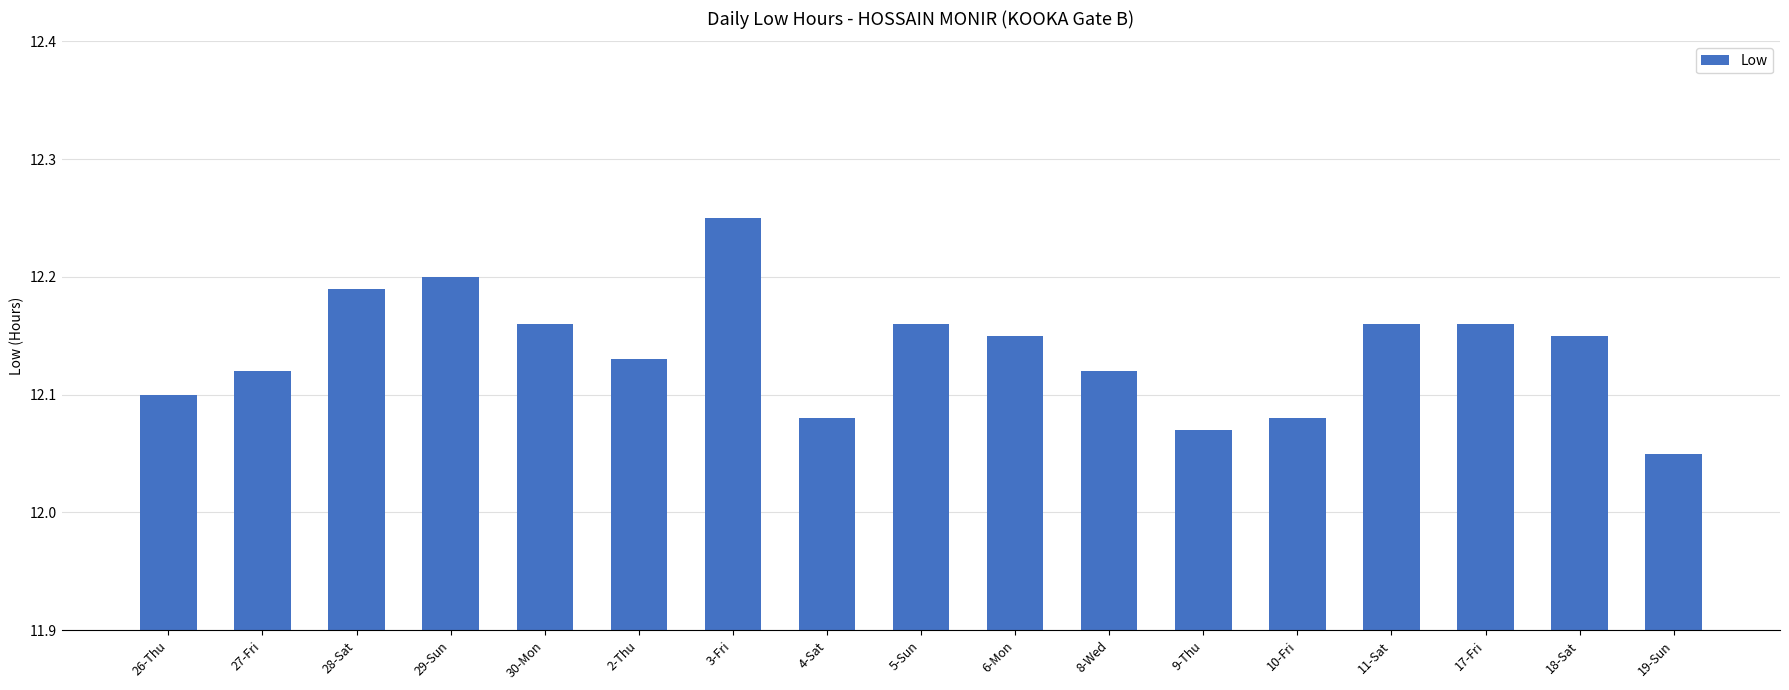

What is the sum of all values?

206.3